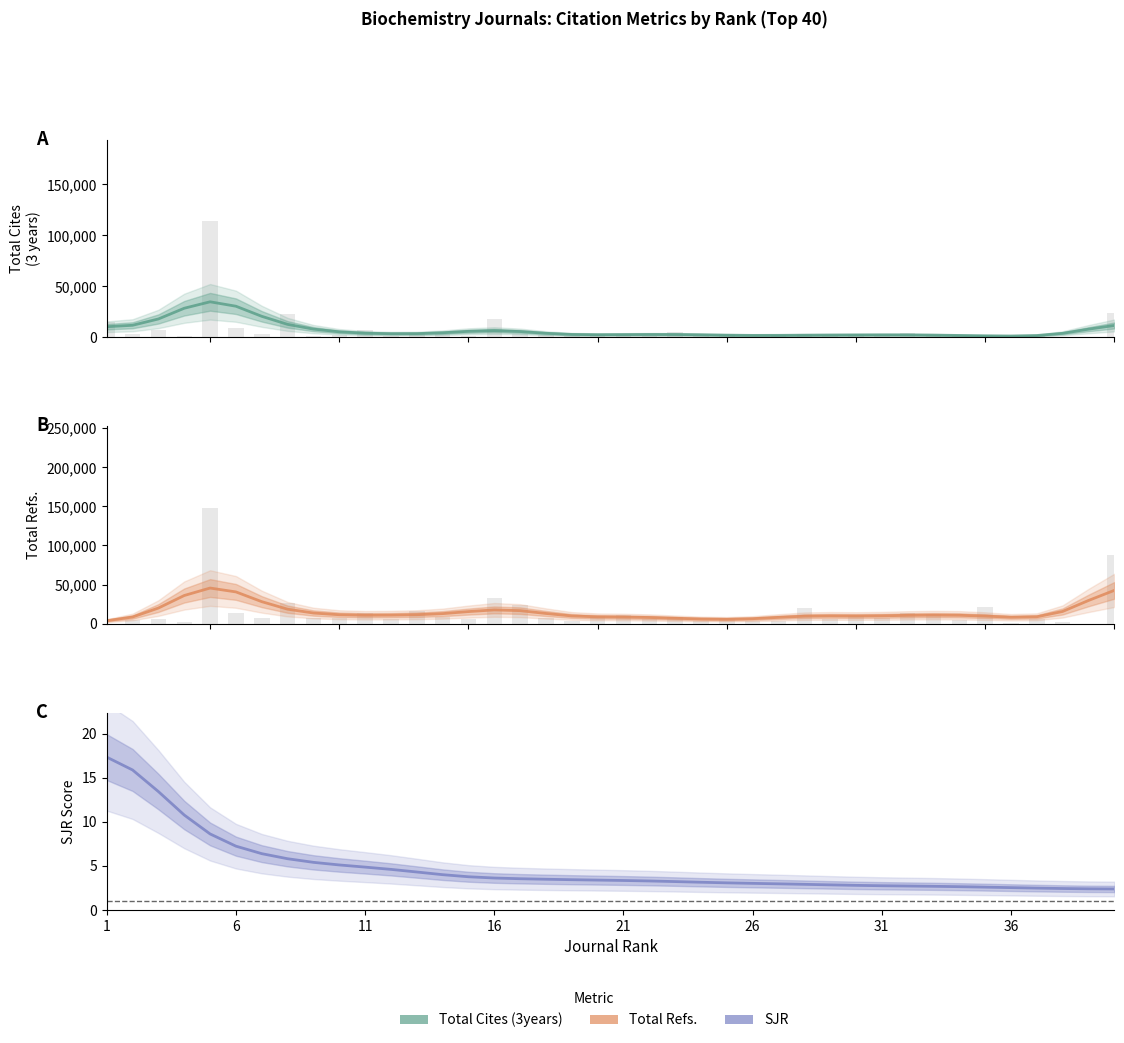

How many bars are there in each group?

3